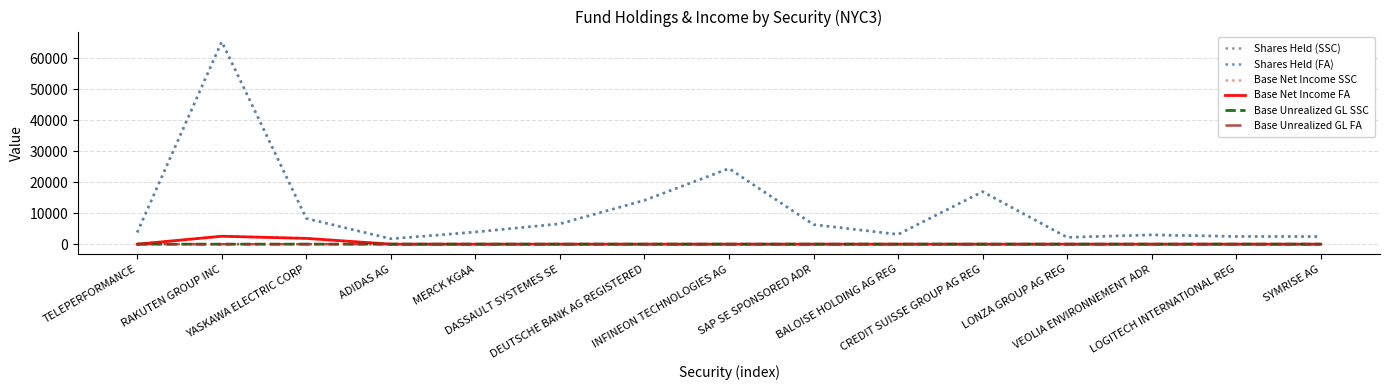

True or false: Shares Held (SSC) and Base Net Income SSC cross at least once.

False